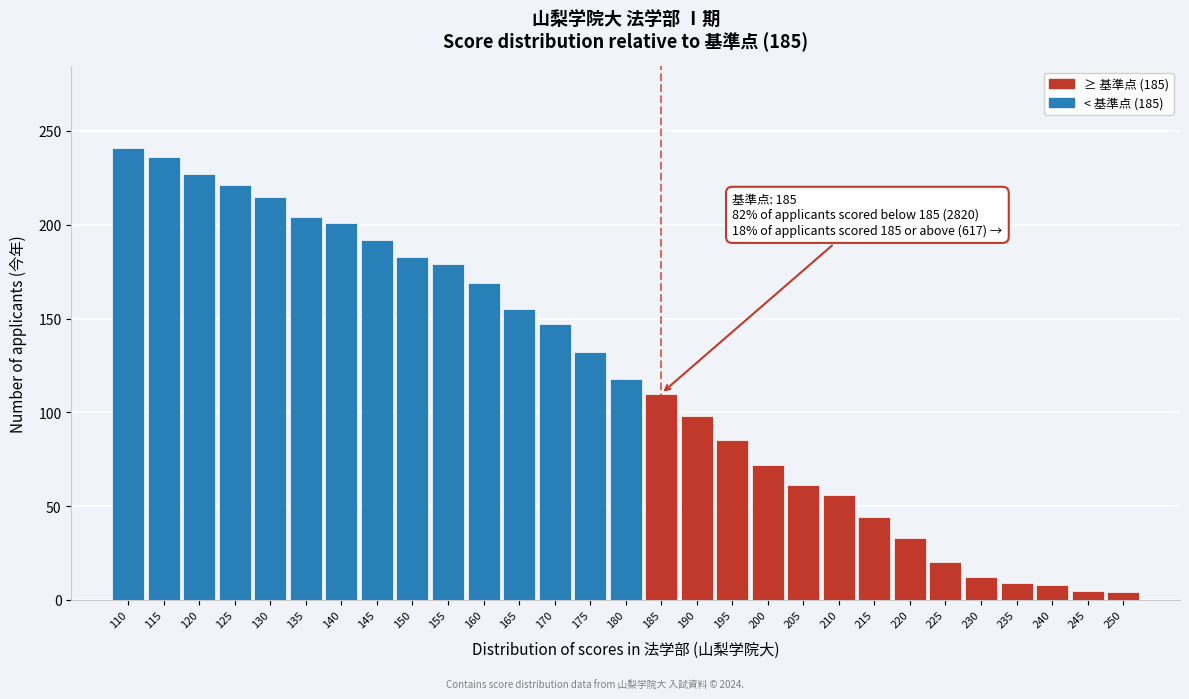

What is the maximum value shown in the chart?

241